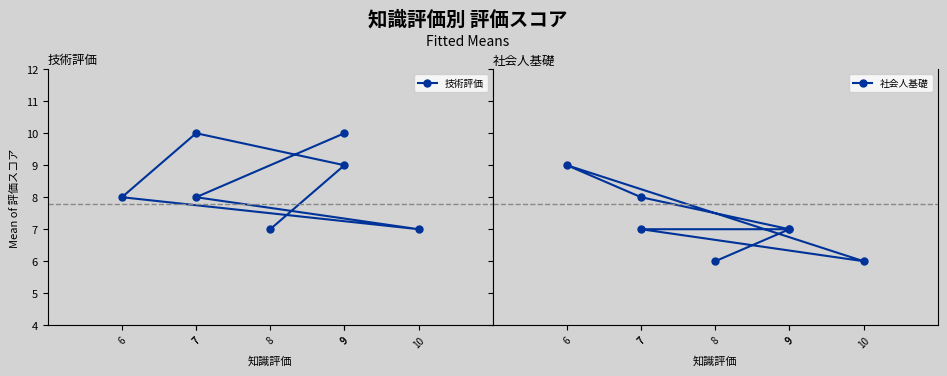

Reading left to right, extract all data points from this chart.

技術評価: 8=7	9=9	7=10	6=8	10=7	7=8	9=10
社会人基礎: 8=6	9=7	7=8	6=9	10=6	7=7	9=7